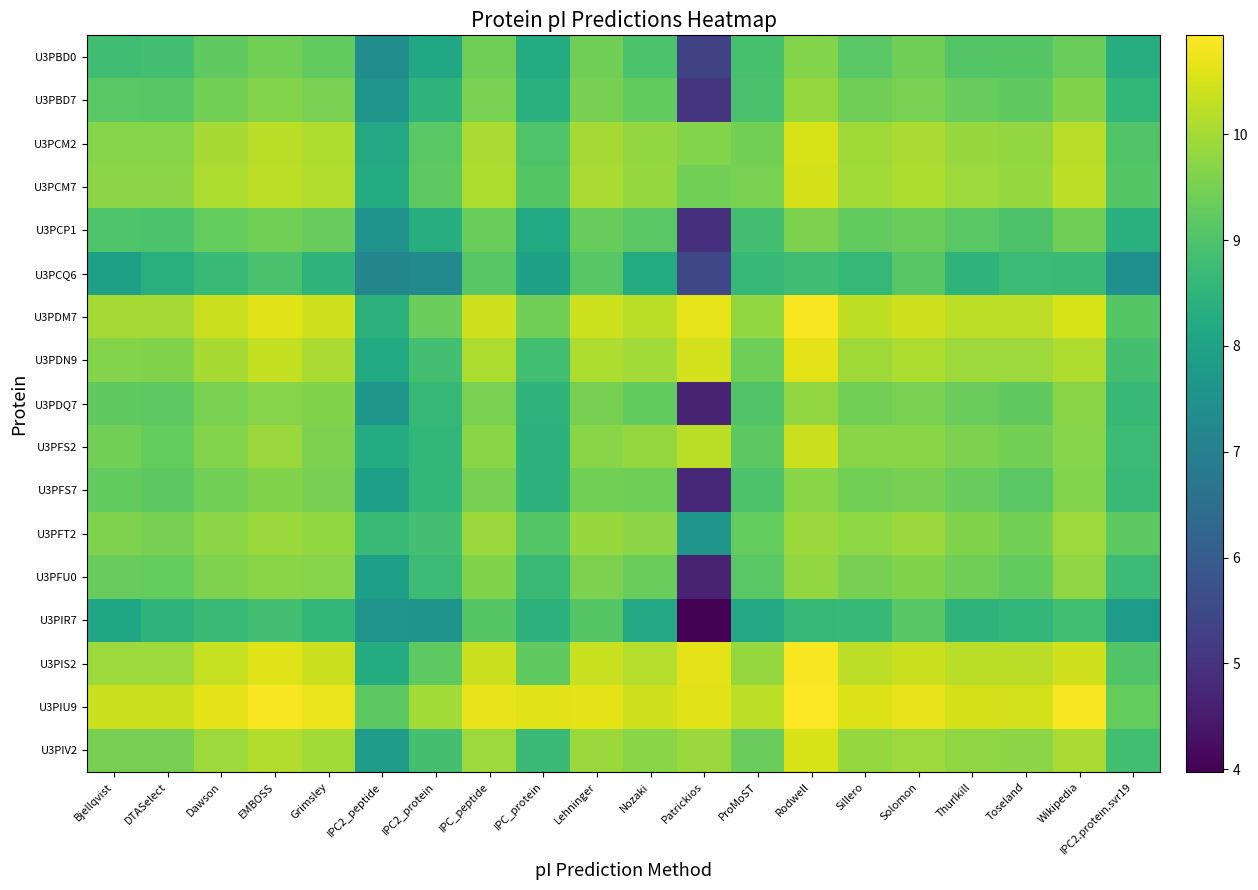

Between Toseland and Wikipedia, which is larger?

Wikipedia